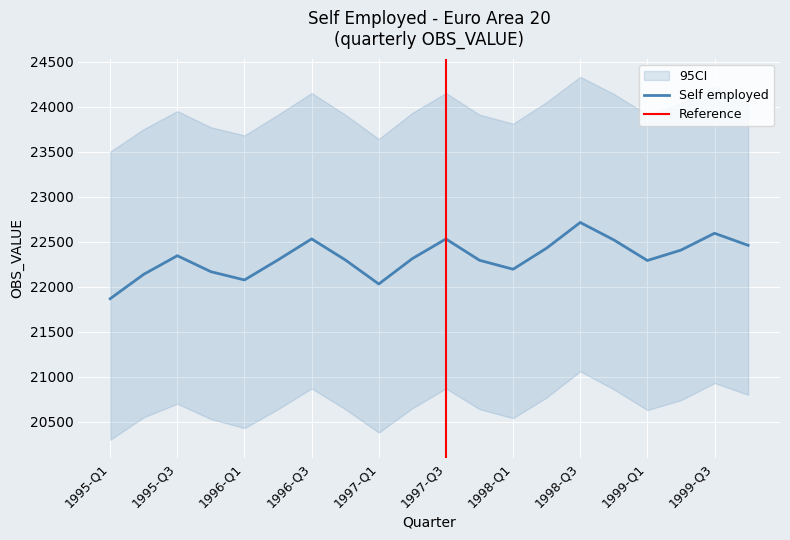

What is the label of the 1st point from the right?

1999-Q4